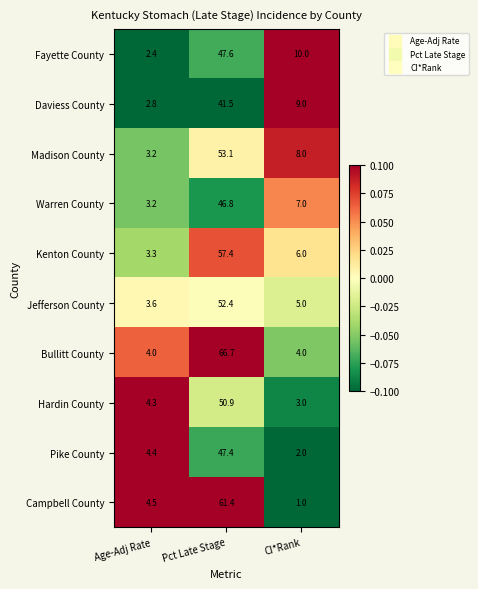

Which series has the largest total across all categories?

Bullitt County